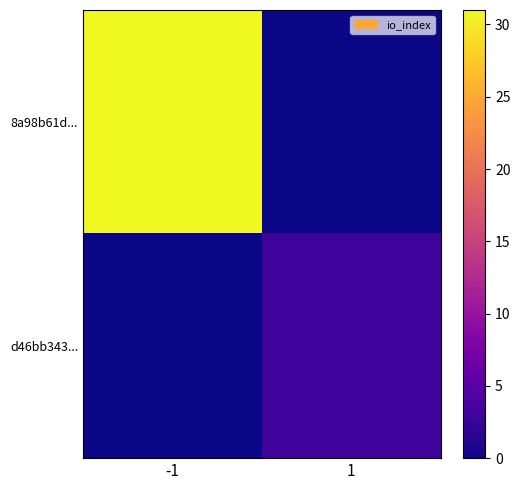

At which category is the sum across all series the highest?

-1